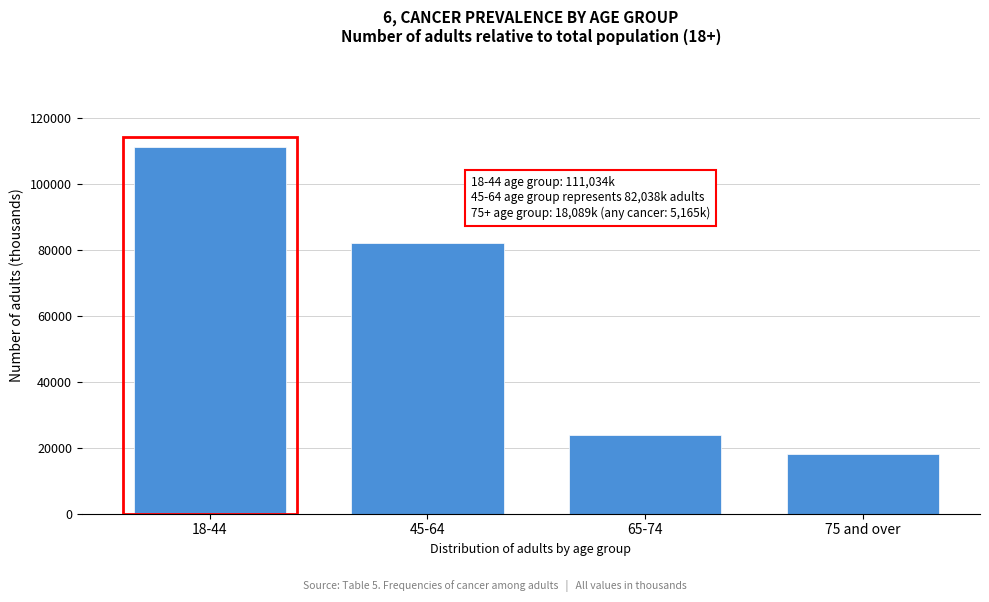

Reading right to left, what are all the values shown in this chart?

75 and over=18089	65-74=23760	45-64=82038	18-44=111034